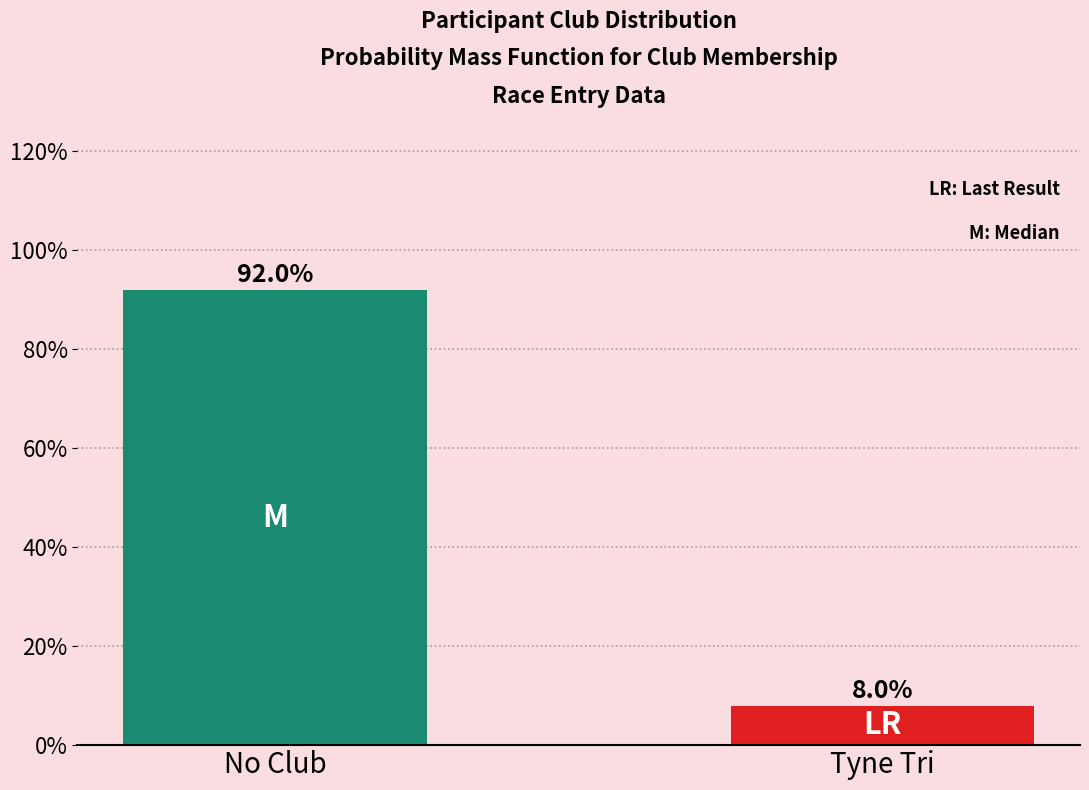

Reading left to right, extract all data points from this chart.

92	8